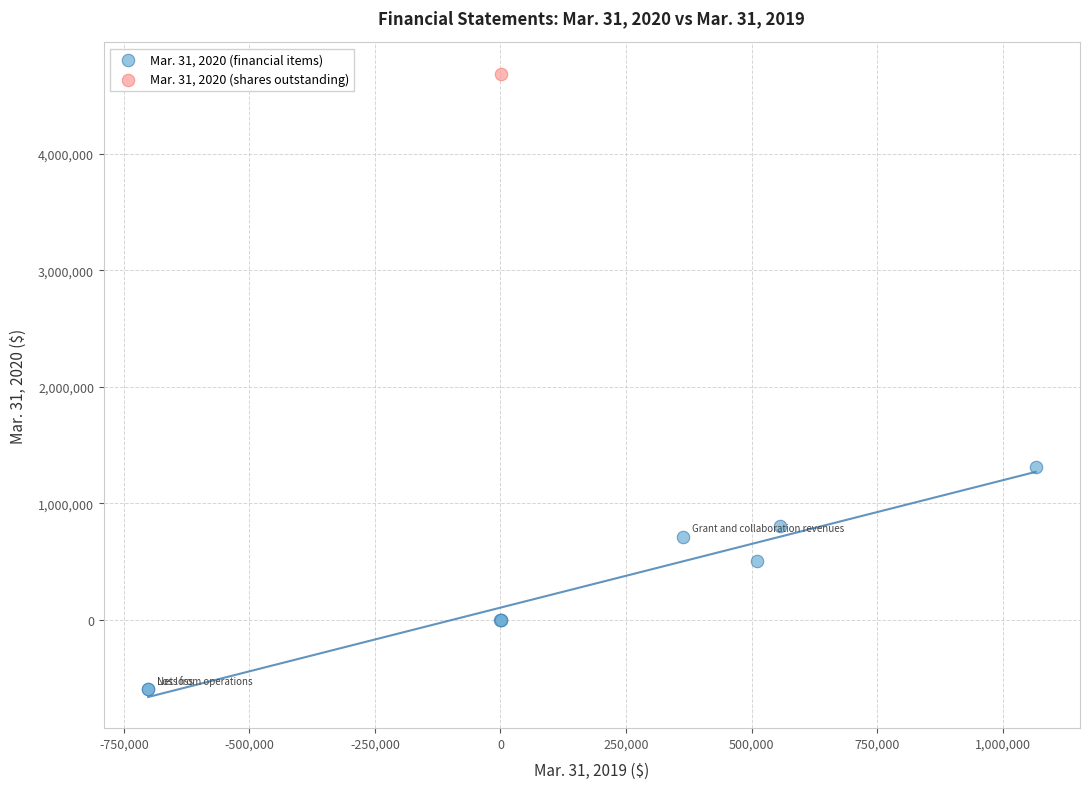

What are all the series names shown in the legend?

Mar. 31, 2020 (financial items), Mar. 31, 2020 (shares outstanding)